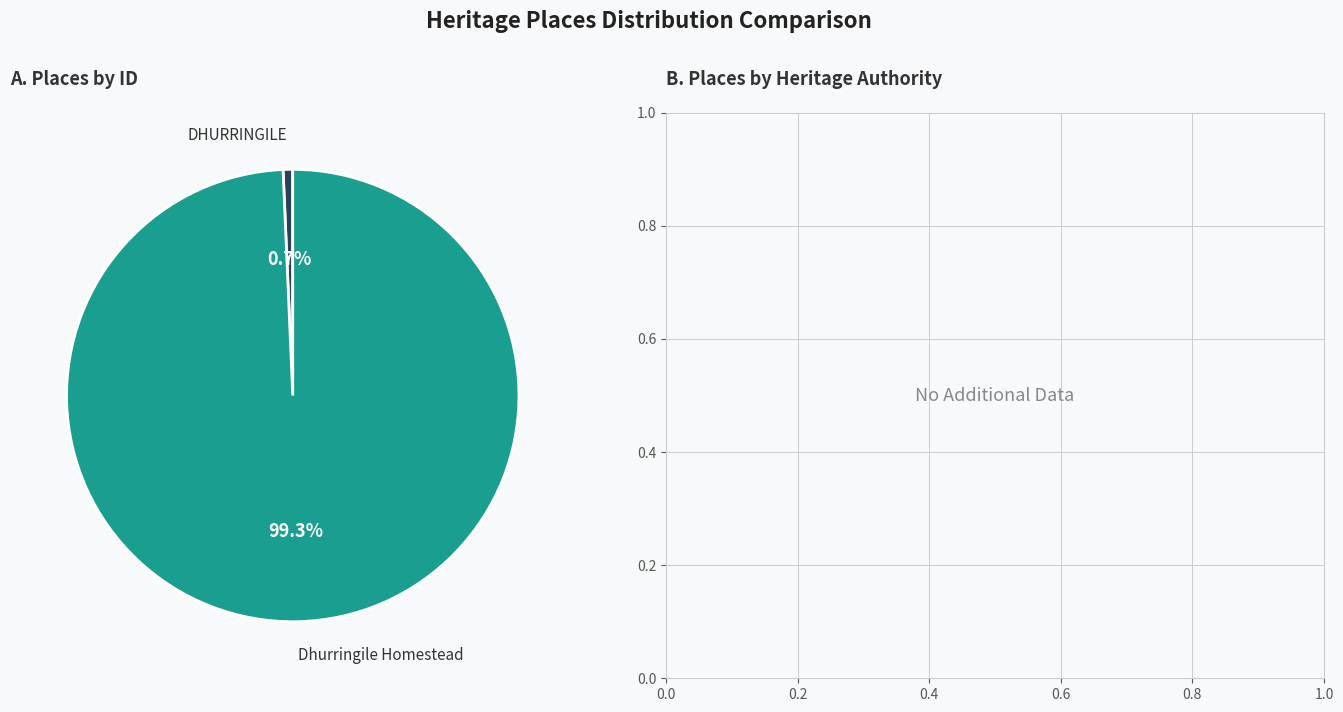

How much of the chart is everything except DHURRINGILE?

99.3%